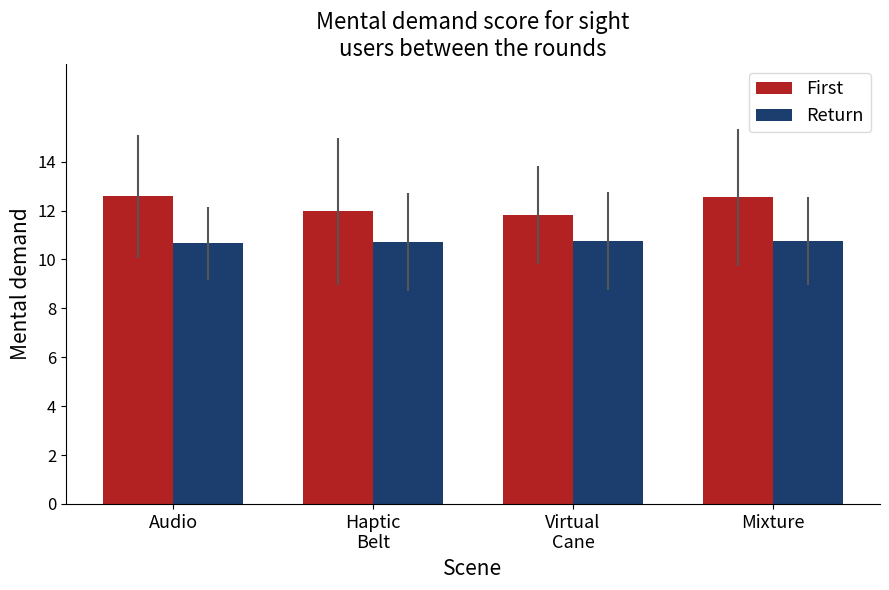

How many bars are there in total?

8